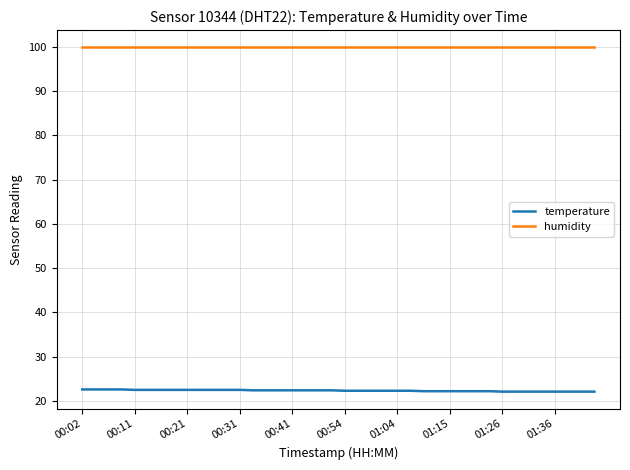

True or false: humidity and temperature intersect in this chart.

False